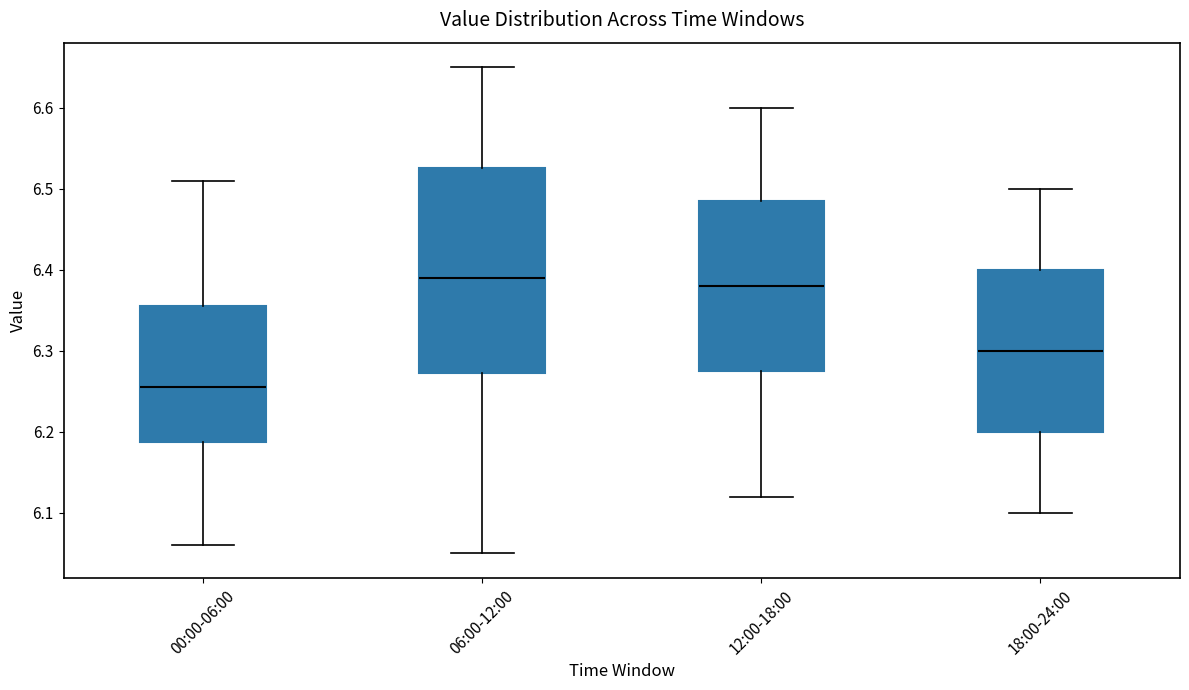

Which box's median line is the lowest?

00:00-06:00